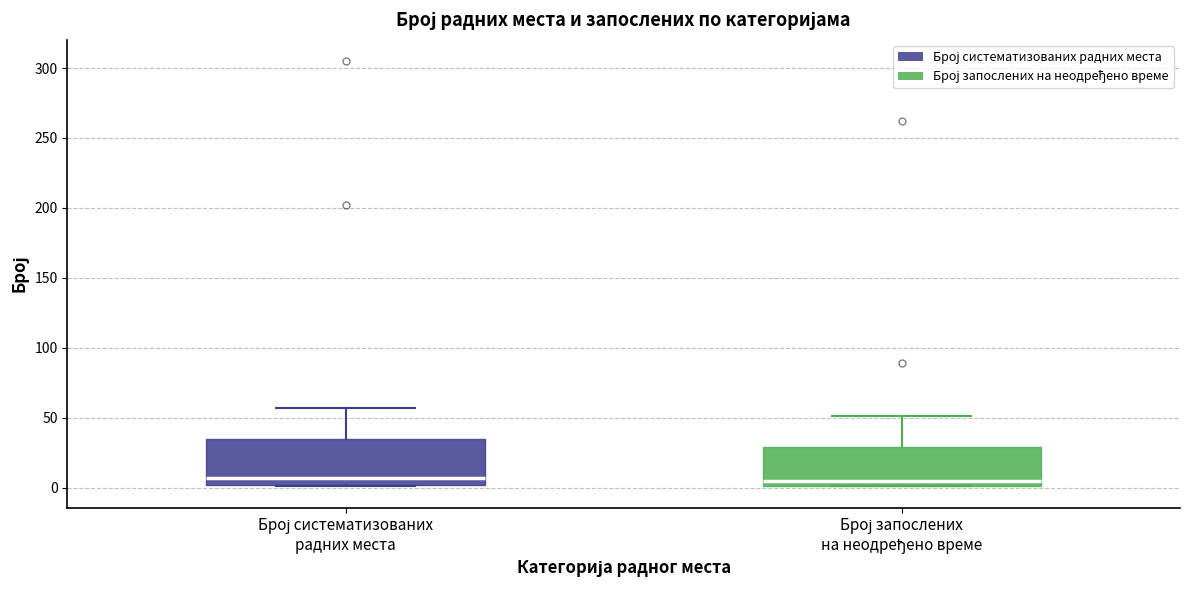

Reading left to right, read every box against the y-axis: the position of its median line, the range the box covers, and the ends of its whiskers. The values are not printed on the chart, so give them approximately, as read against the axis.

Број систематизованих радних места: median 5, box 0 to 35, whiskers 0 to 55
Број запослених на неодређено време: median 5, box 0 to 30, whiskers 0 to 50